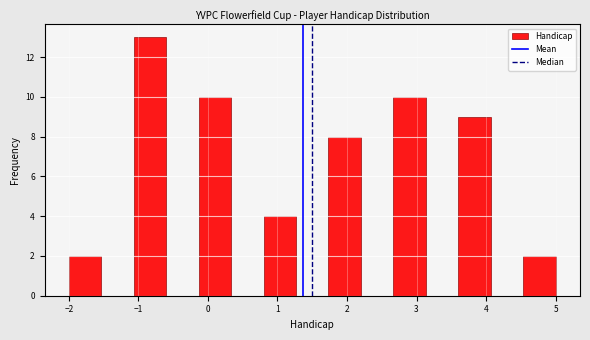

Reading left to right, list every bar in this chart as the range it spans on the x-axis followed by its height. Neither the bar edges nor the heights are printed on the chart, so give them approximately, as read against the axes.

-2.0 to -1.5: 2
-1.5 to -1.1: 0
-1.1 to -0.6: 13
-0.6 to -0.1: 0
-0.1 to 0.3: 10
0.3 to 0.8: 0
0.8 to 1.3: 4
1.3 to 1.7: 0
1.7 to 2.2: 8
2.2 to 2.7: 0
2.7 to 3.1: 10
3.1 to 3.6: 0
3.6 to 4.1: 9
4.1 to 4.5: 0
4.5 to 5.0: 2